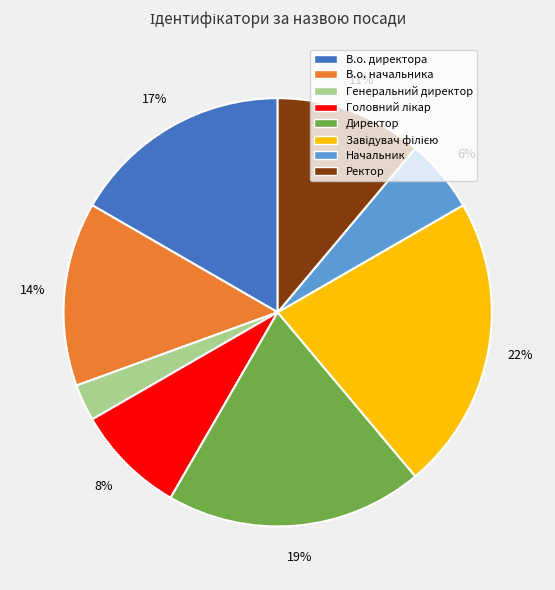

Does Директор represent more than half of the total?

No